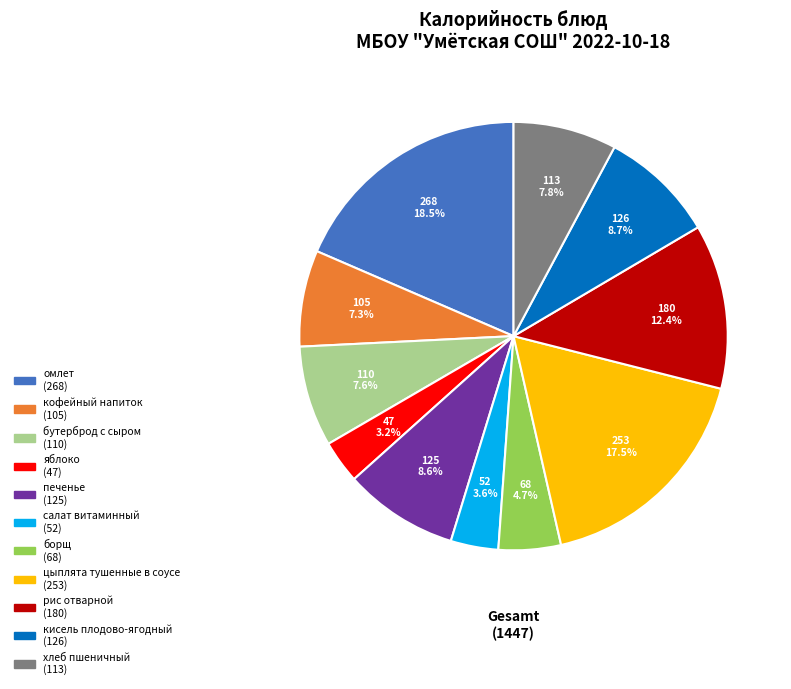

Which slice is the largest?

омлет